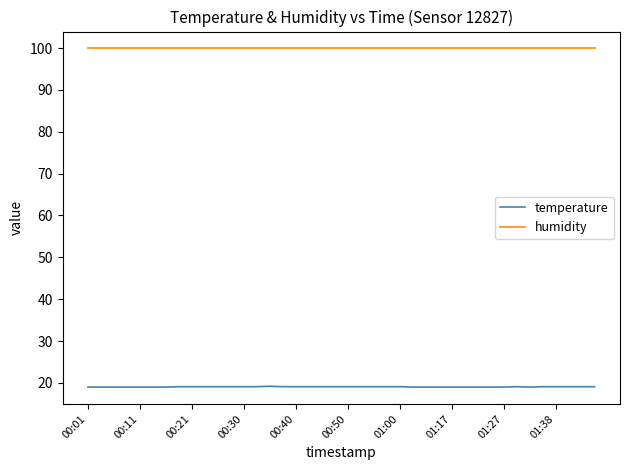

What is the sum of all humidity values?

3996.0